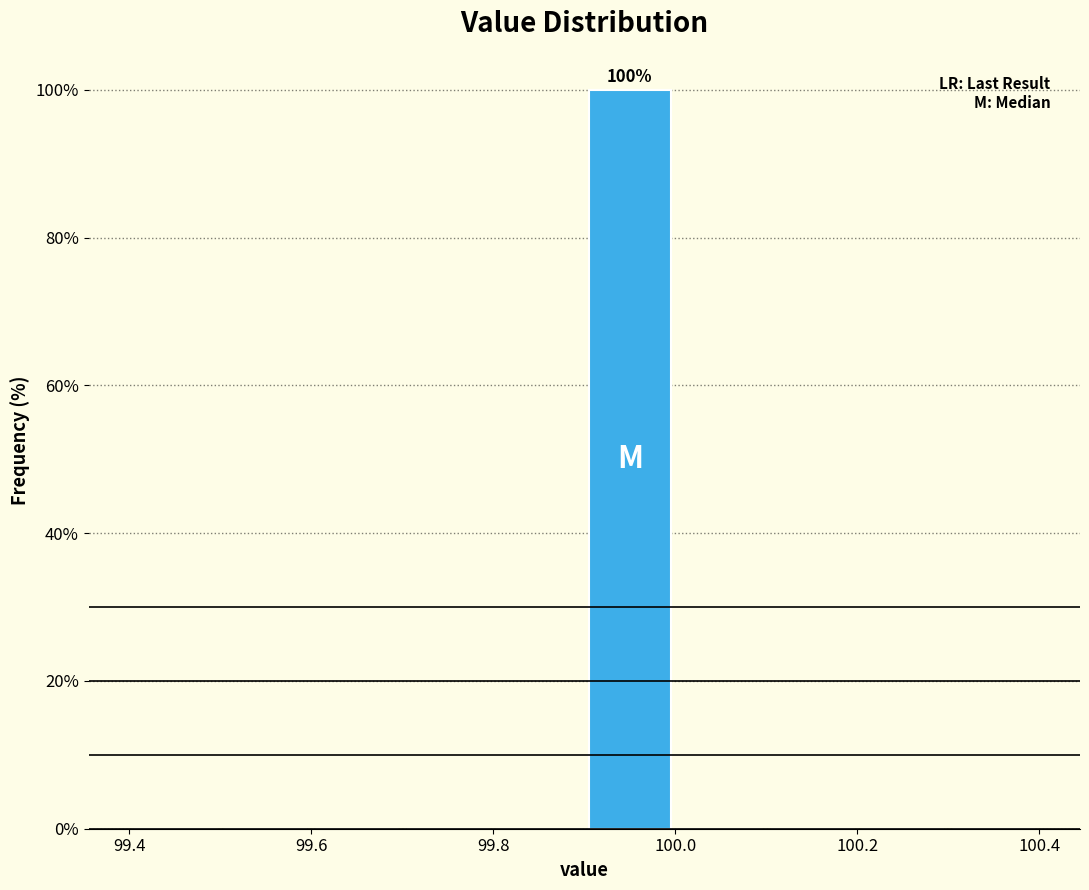

Over which range of the x-axis is the bar tallest?

99.9 to 100.0